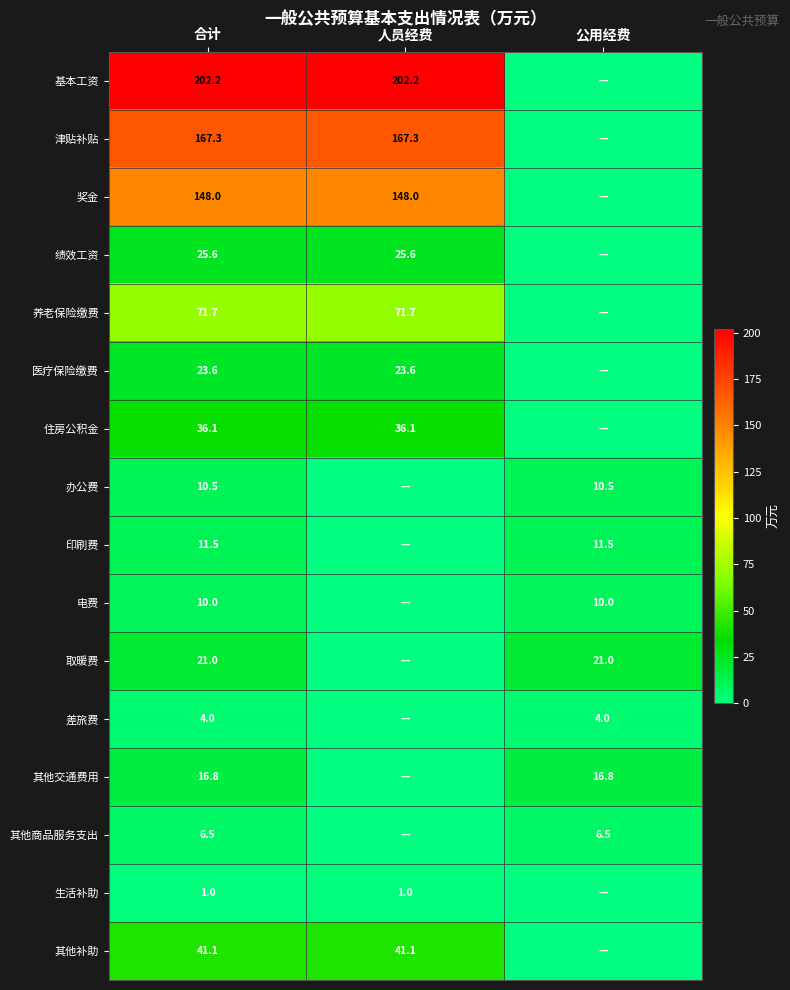

Is the value of 津贴补贴 at 人员经费 greater than the value of 印刷费 at 公用经费?

Yes